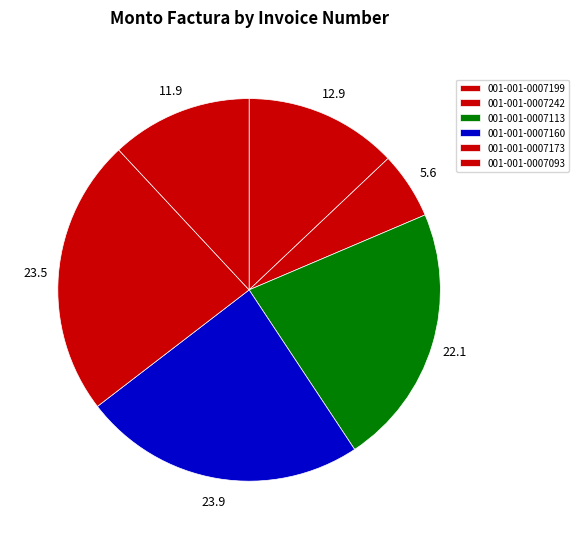

How many segments does this pie chart have?

6